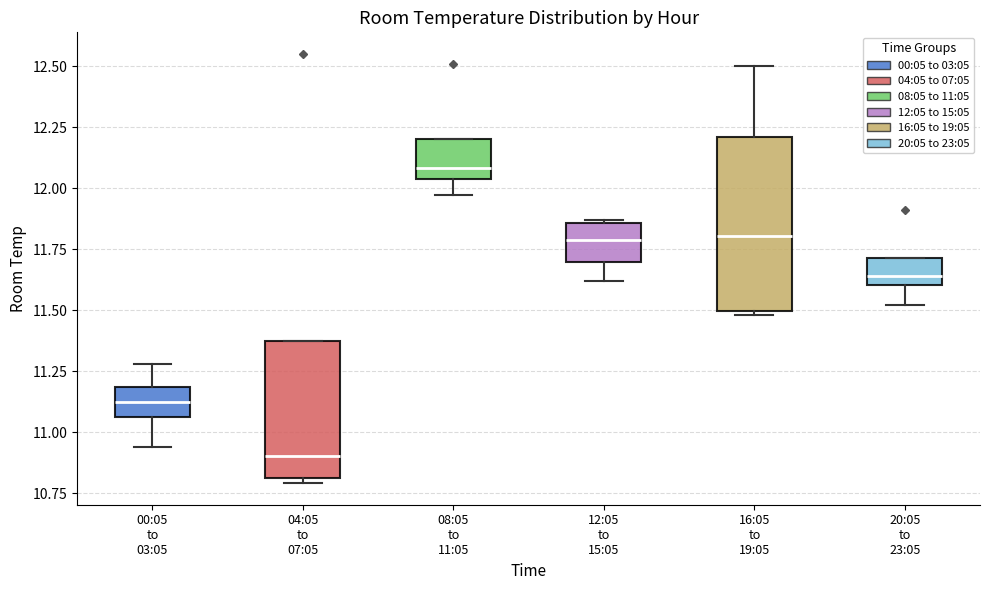

Reading left to right, read every box against the y-axis: the position of its median line, the range the box covers, and the ends of its whiskers. The values are not printed on the chart, so give them approximately, as read against the axis.

00:05 to 03:05: median 11.15, box 11.05 to 11.20, whiskers 10.95 to 11.30
04:05 to 07:05: median 10.90, box 10.80 to 11.35, whiskers 10.80 (just below the box's lower edge) to 11.35
08:05 to 11:05: median 12.10, box 12.05 to 12.20, whiskers 11.95 to 12.20
12:05 to 15:05: median 11.80, box 11.70 to 11.85, whiskers 11.60 to 11.85
16:05 to 19:05: median 11.80, box 11.50 to 12.20, whiskers 11.50 (just below the box's lower edge) to 12.50
20:05 to 23:05: median 11.65, box 11.60 to 11.70, whiskers 11.50 to 11.70